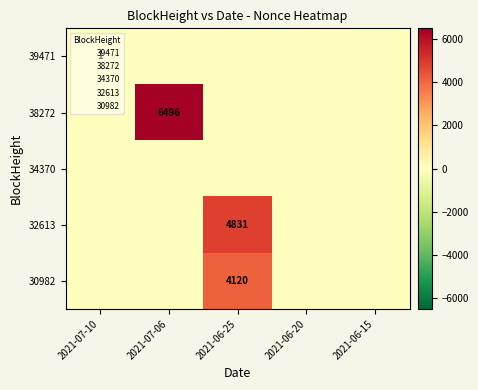

What is the greatest value displayed?

6496